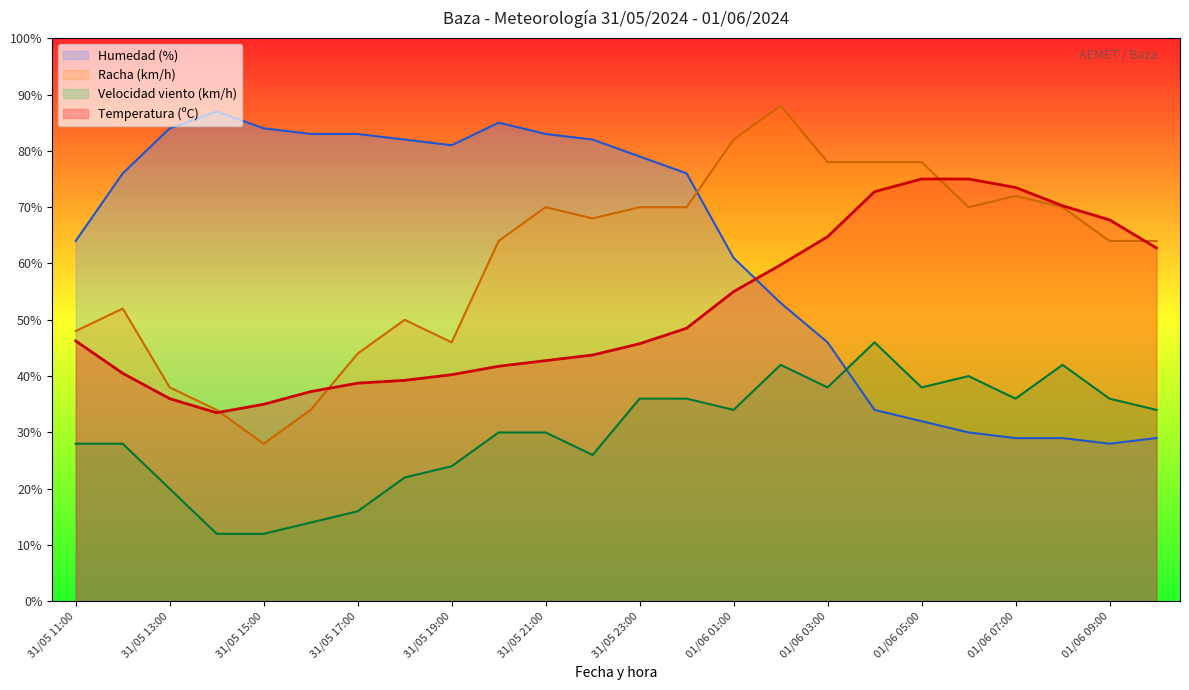

The Humedad (%) series shows 39.9 at 31/05 15:00. True or false?

False